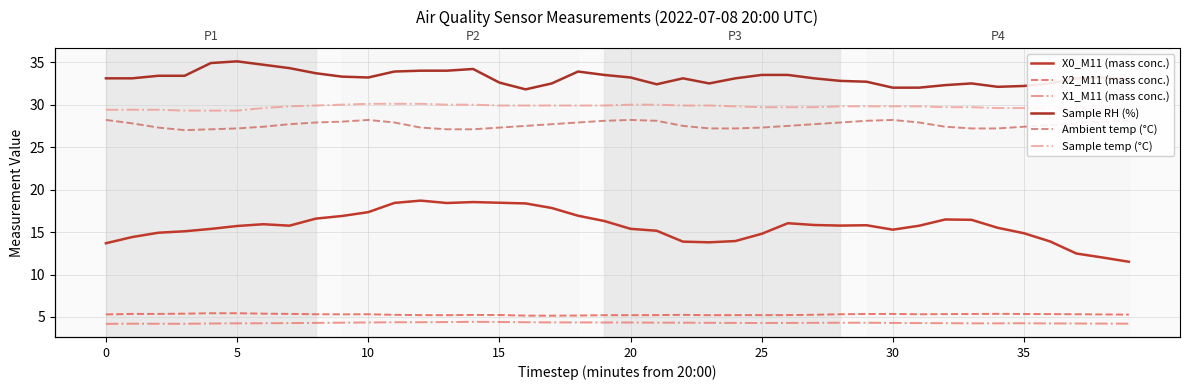

True or false: Sample RH (%) and Ambient temp (°C) intersect in this chart.

False